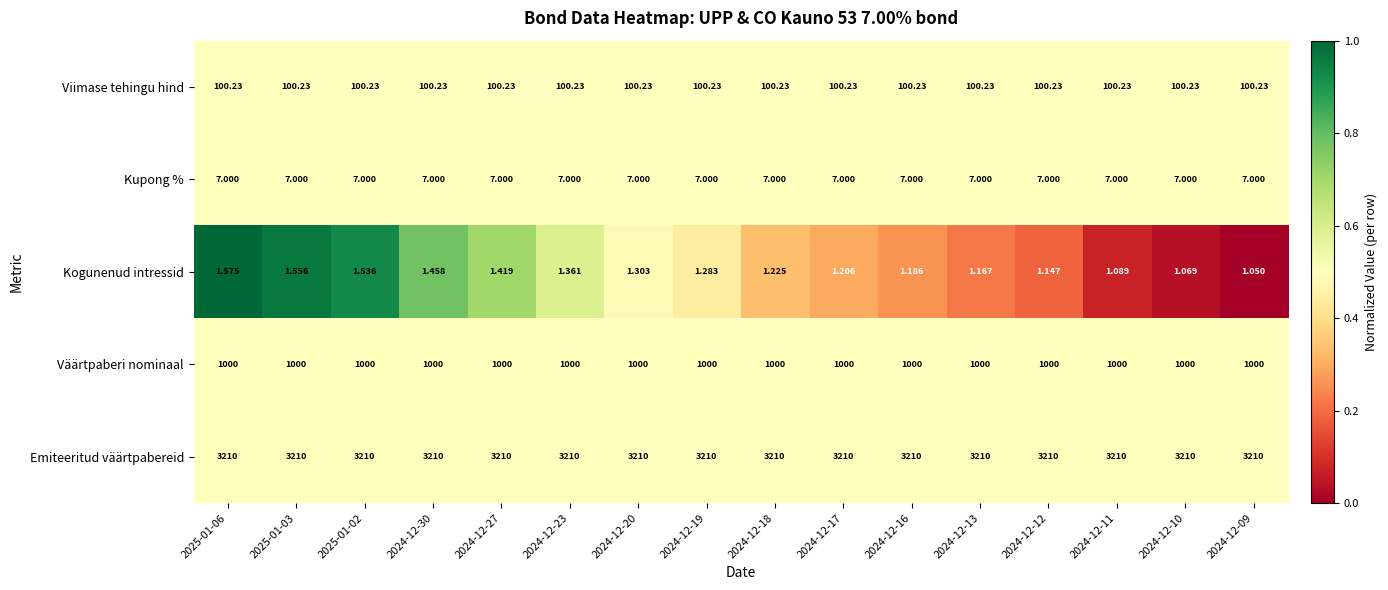

Which series has the widest spread of values?

Kogunenud intressid